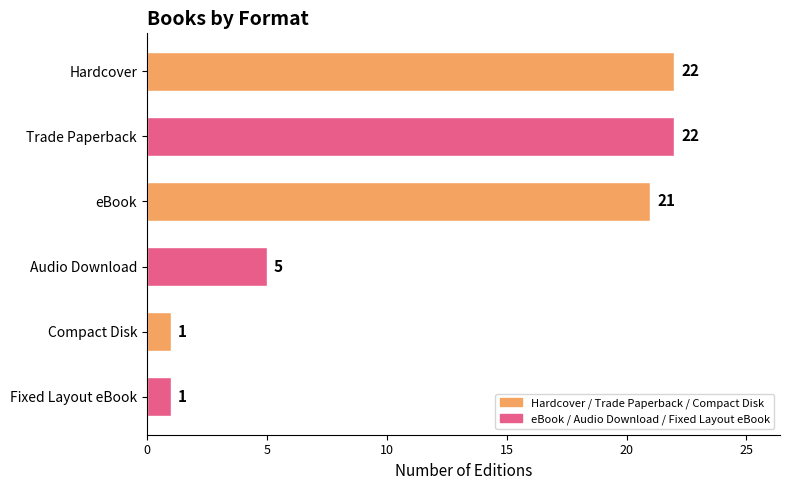

The value at eBook is 33. True or false?

False